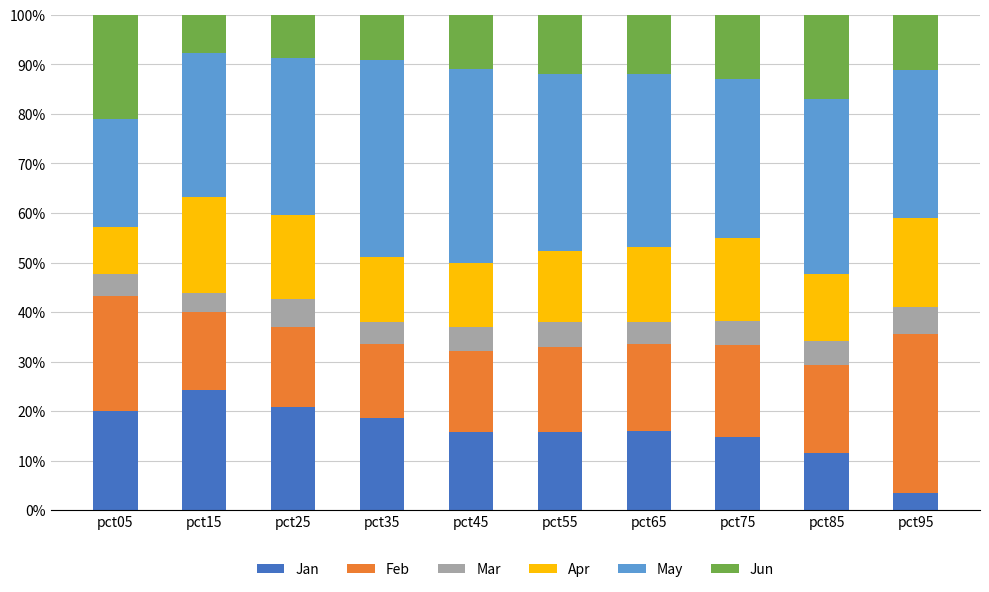

What is the sum of the Jan values at pct45 and pct55?

31.7